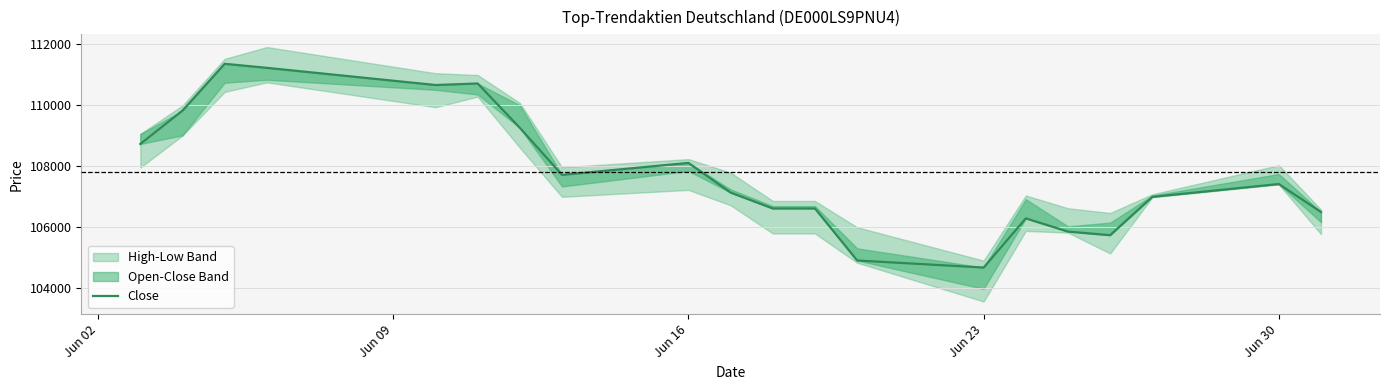

What is the difference between the maximum and minimum values?

6666